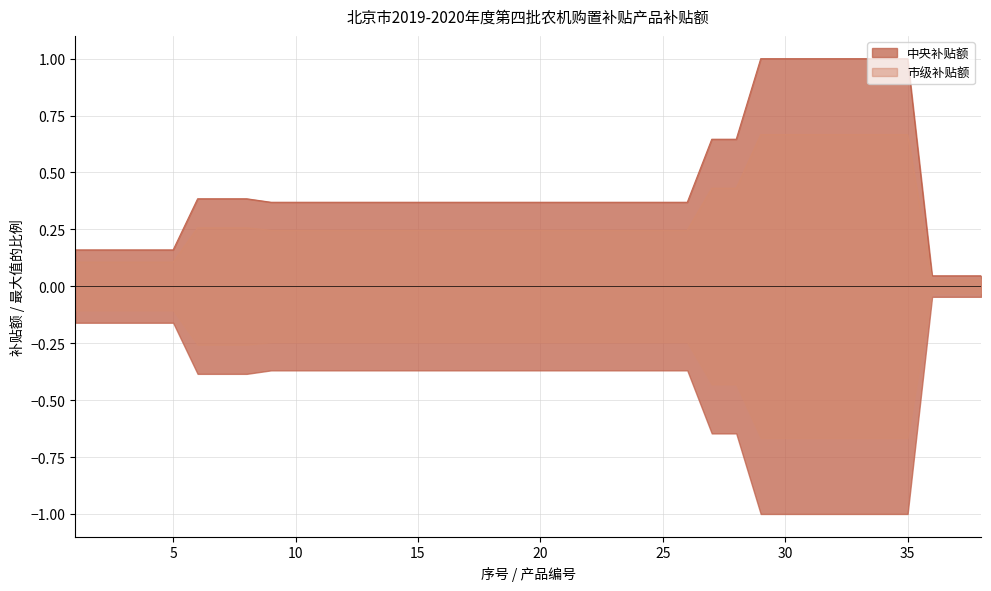

True or false: 中央补贴额 and 市级补贴额 intersect in this chart.

False